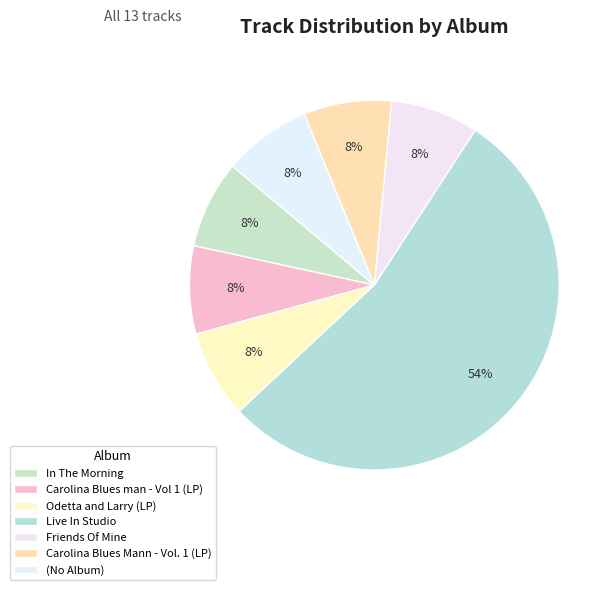

How many slices are in this pie chart?

7